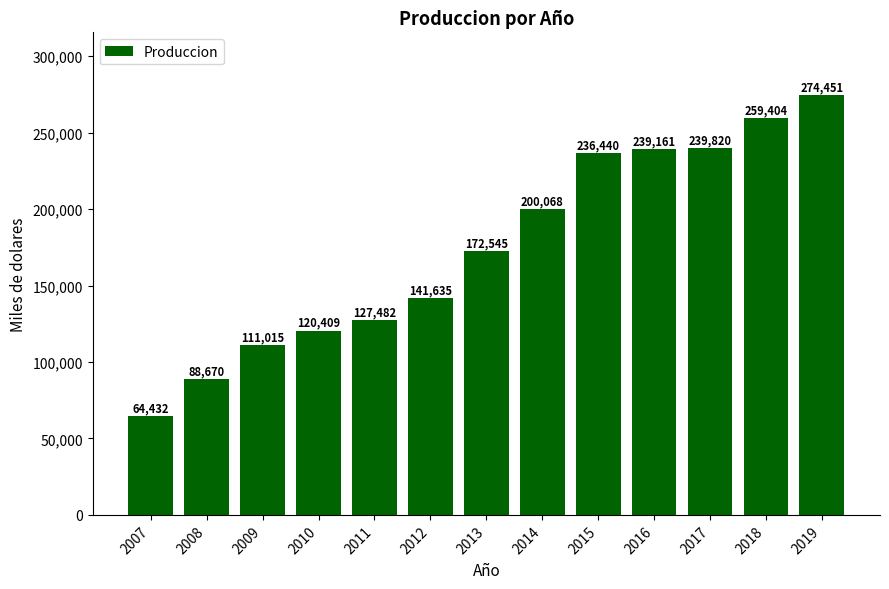

What is the change in value from 2012 to 2018?

+117769